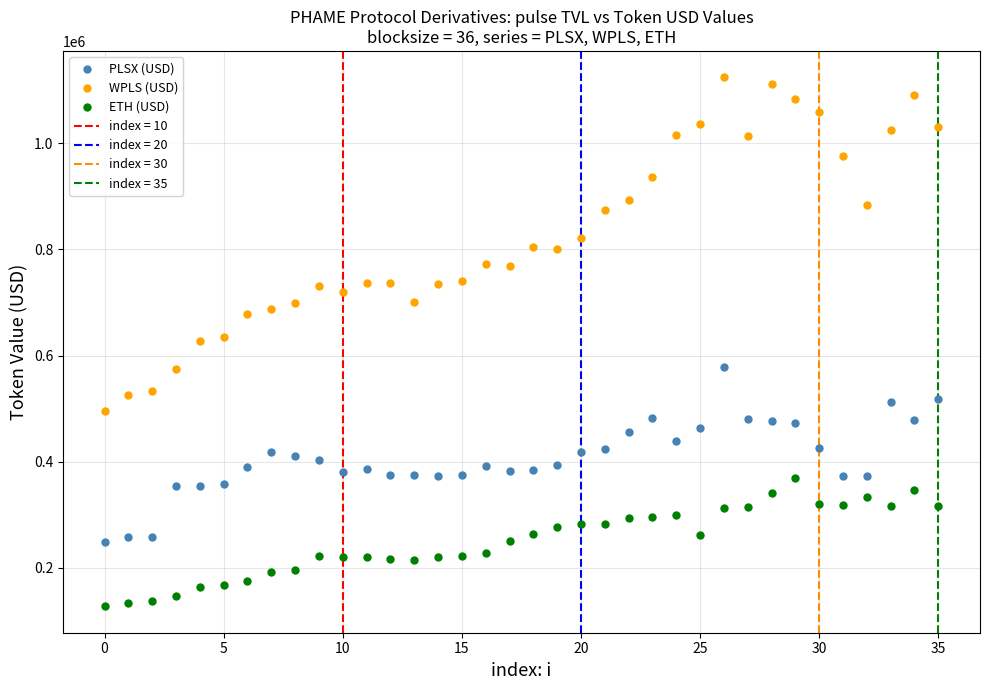

Which series contains the lowest Y value?

ETH (USD)